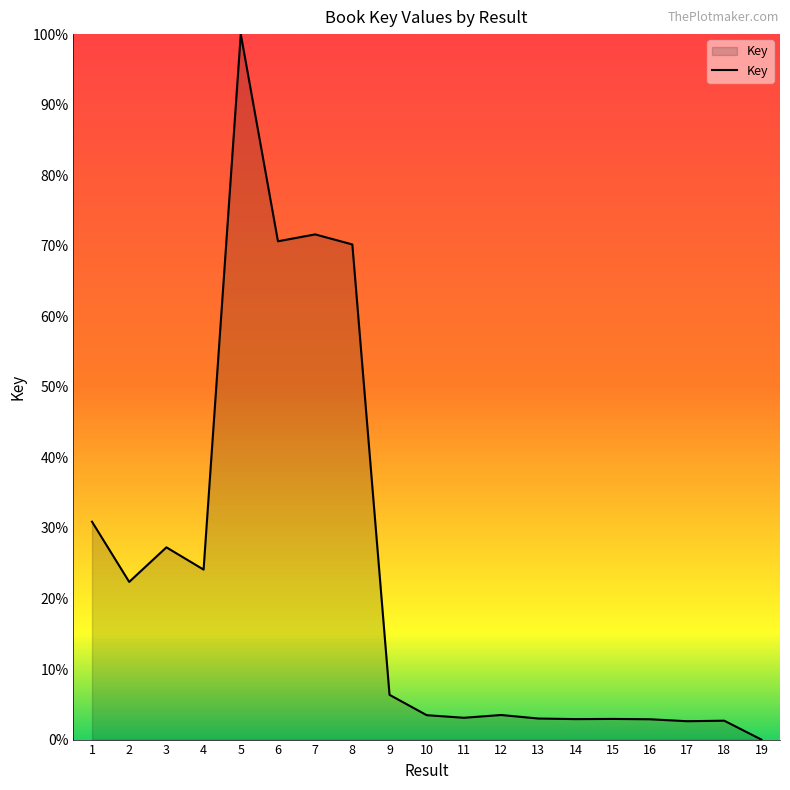

What is the difference between the maximum and second lowest values?

97.4